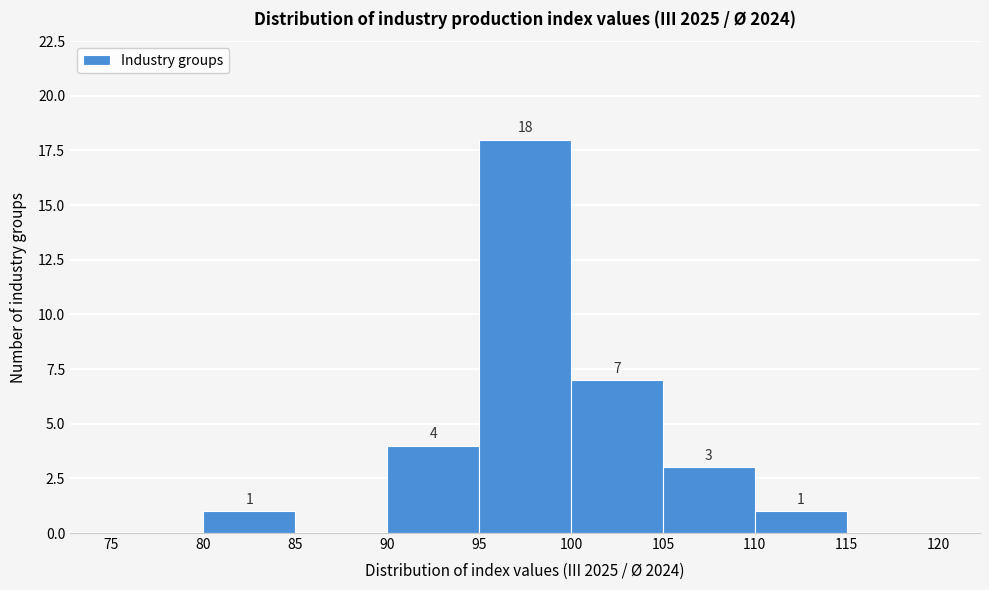

Over which range of the x-axis is the bar tallest?

95 to 100